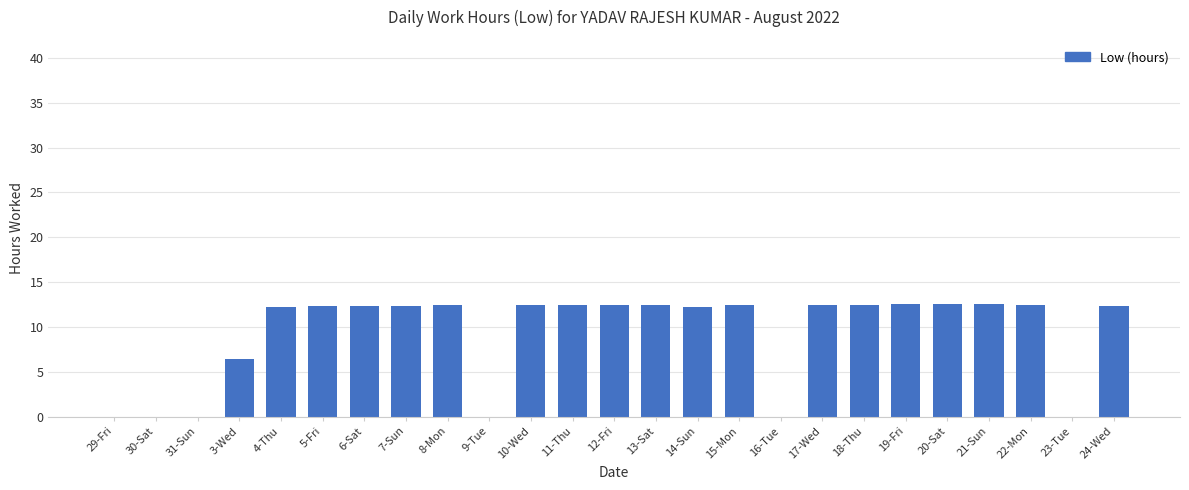

The chart shows a value of 12.5 at 19-Fri. True or false?

True